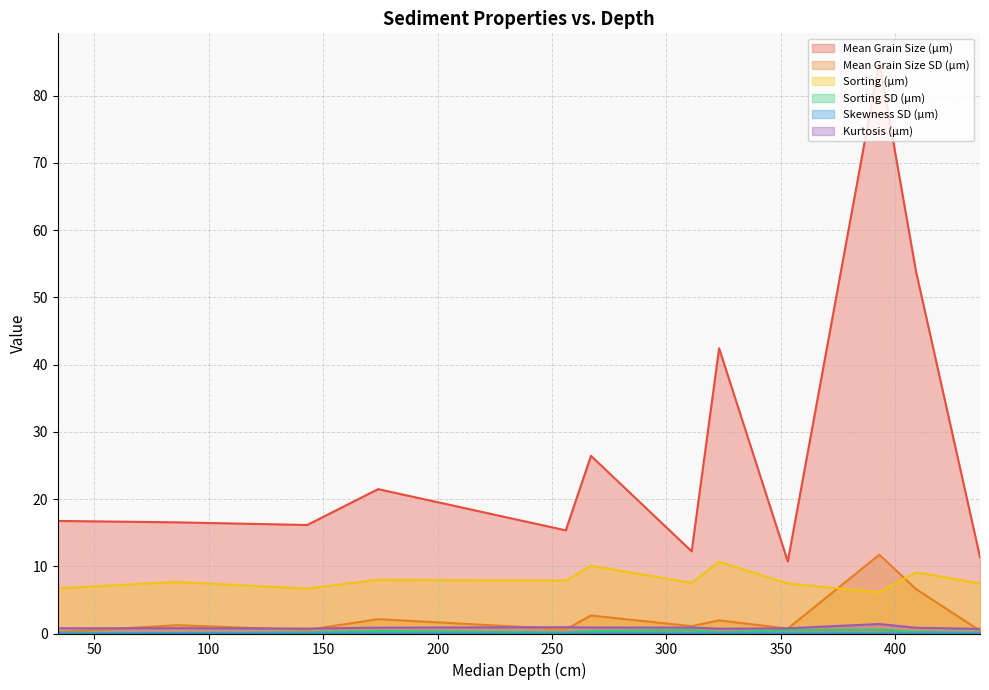

At which category is the sum across all series the highest?

393